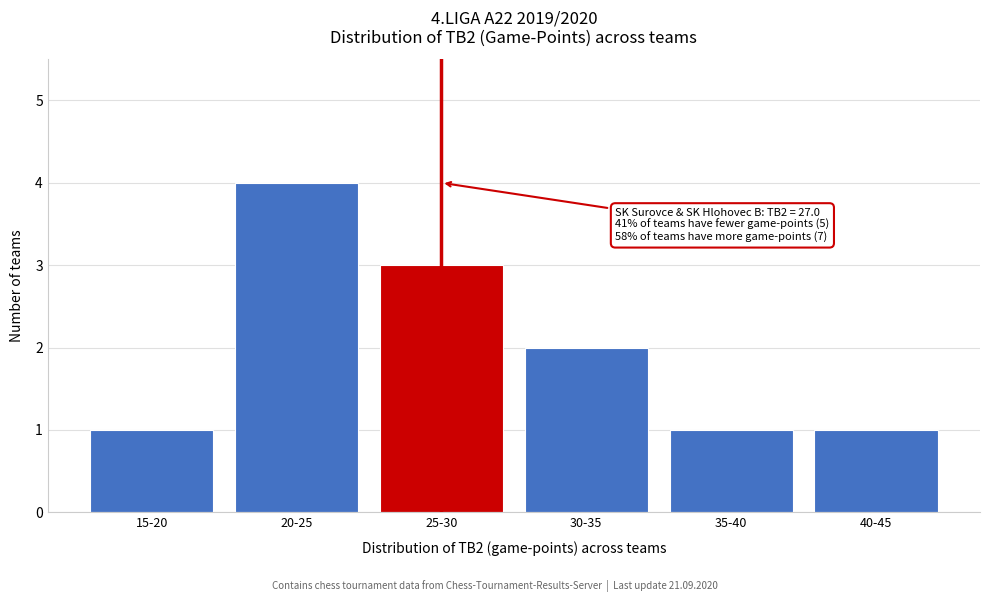

Reading left to right, extract all data points from this chart.

15-20=1	20-25=4	25-30=3	30-35=2	35-40=1	40-45=1